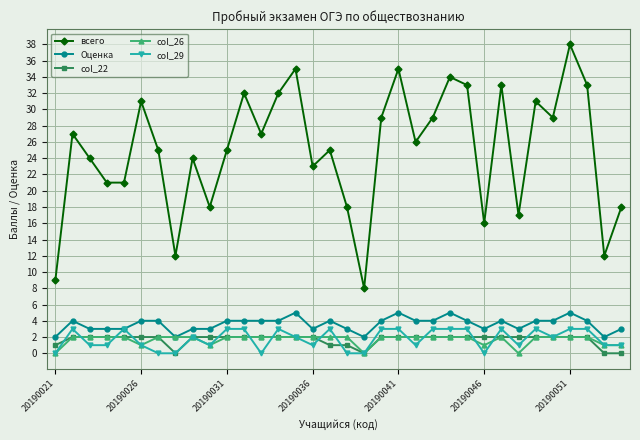

What are all the series names shown in the legend?

всего, Оценка, col_22, col_26, col_29